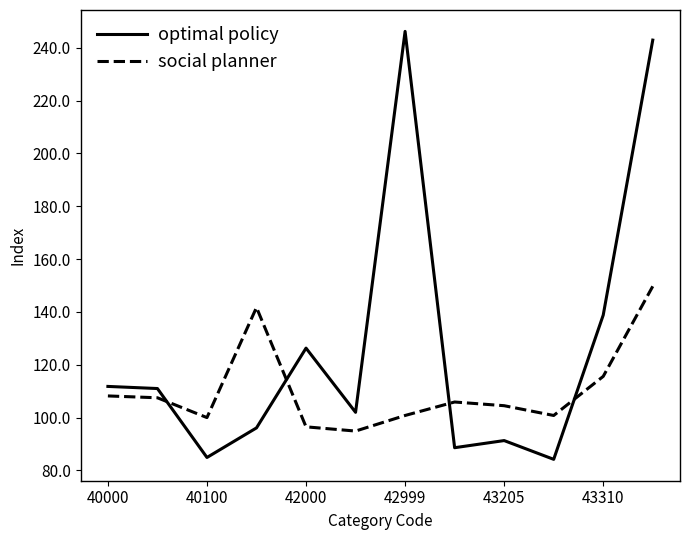

List the series in order of their overall mean, highest first.

optimal policy, social planner